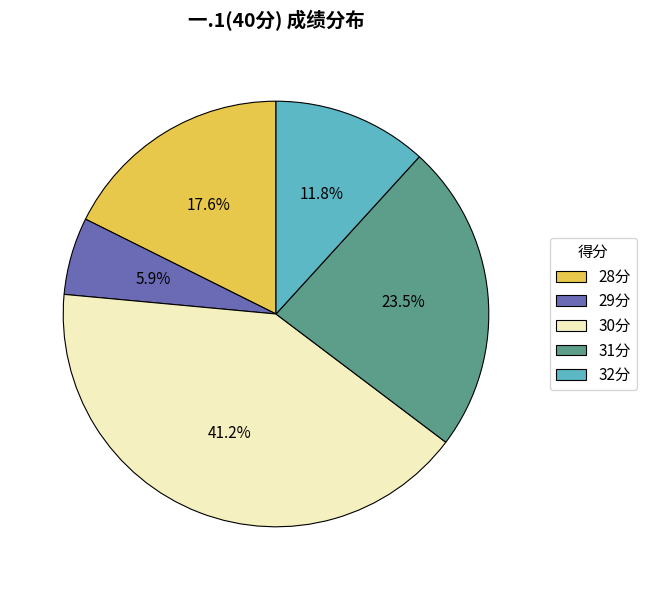

Combined, what portion of the pie is 32分 and 31分?

35.3%